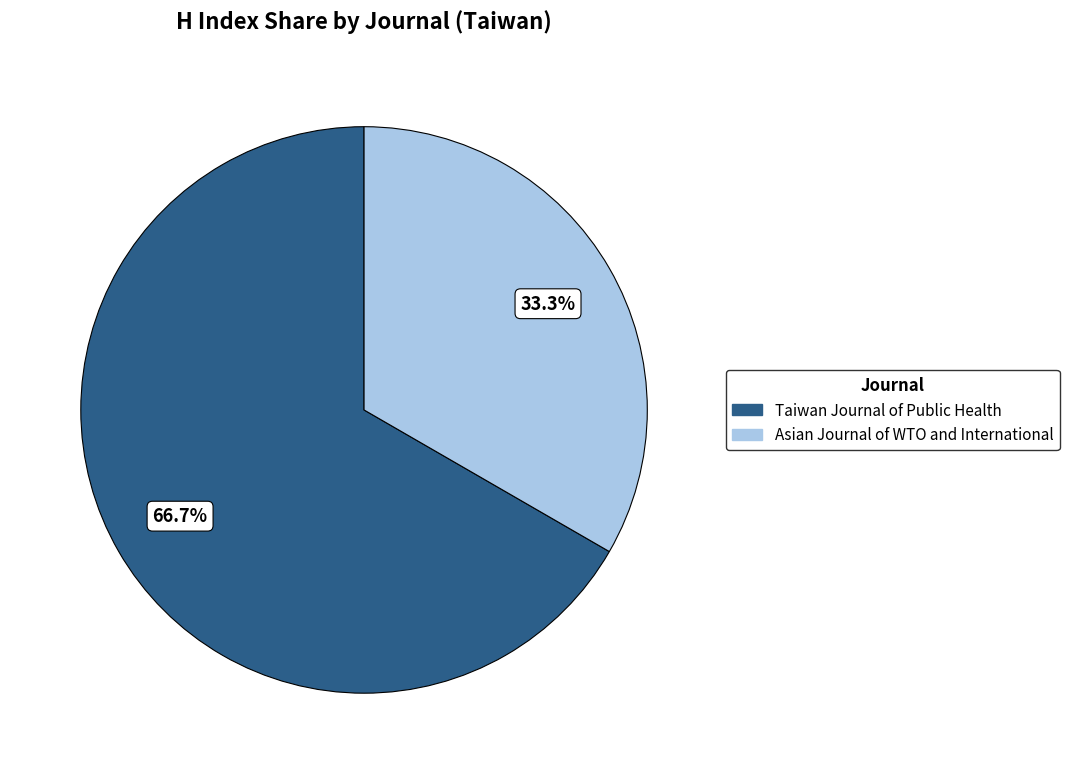

Combined, do Asian Journal of WTO and International and Taiwan Journal of Public Health account for over 50%?

Yes